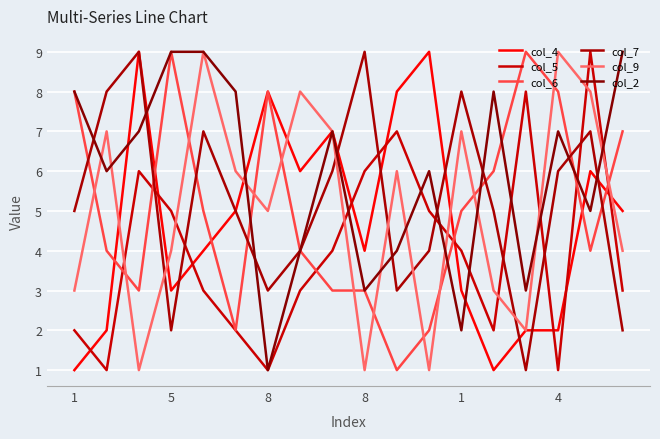

True or false: col_4 and col_2 intersect in this chart.

True